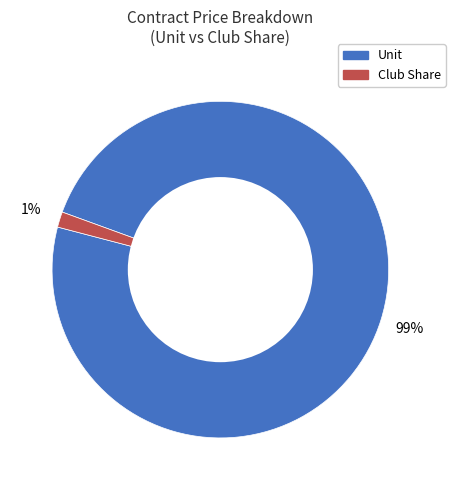

Combined, do Unit and Club Share account for over 50%?

Yes